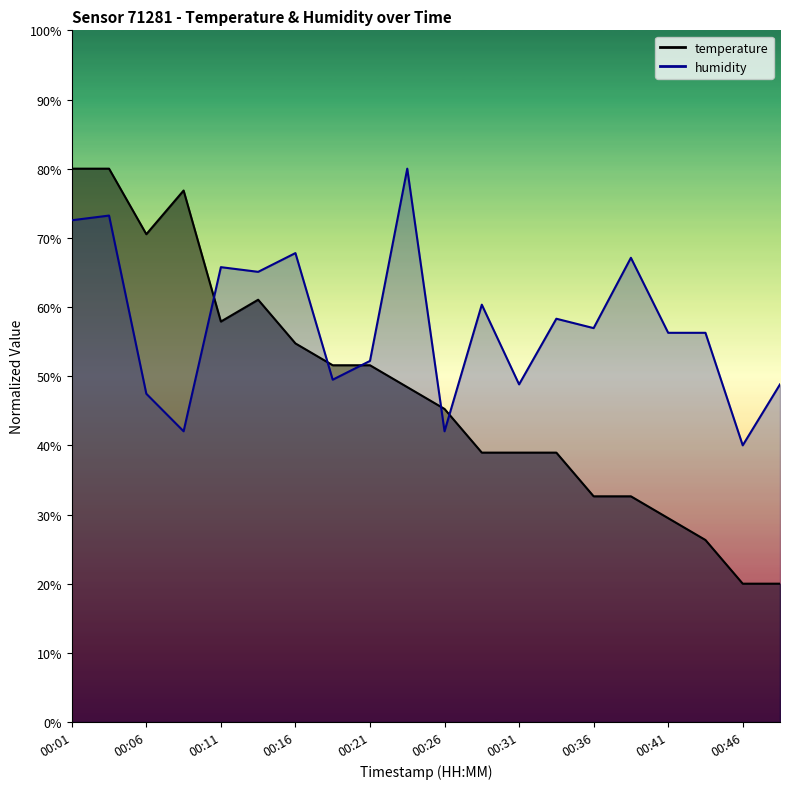

Rank the categories by humidity value from lowest to highest.

00:46, 00:08, 00:26, 00:06, 00:31, 00:48, 00:18, 00:21, 00:41, 00:43, 00:36, 00:33, 00:28, 00:13, 00:11, 00:38, 00:16, 00:01, 00:03, 00:23